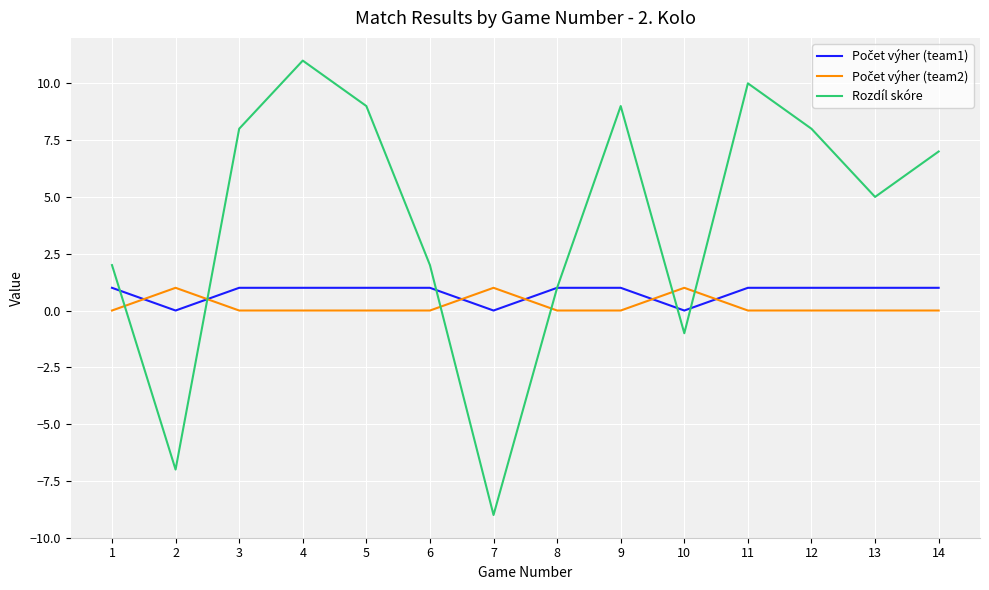

Which series has the largest total across all categories?

Rozdíl skóre